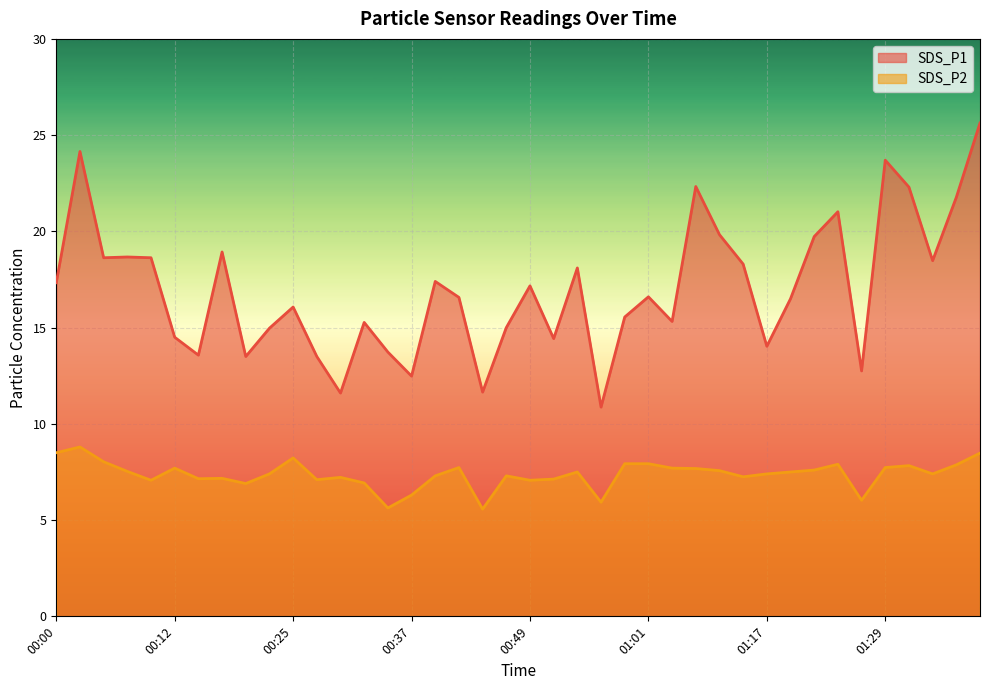

True or false: SDS_P1 has more than 2 points higher than both neighbors.

True